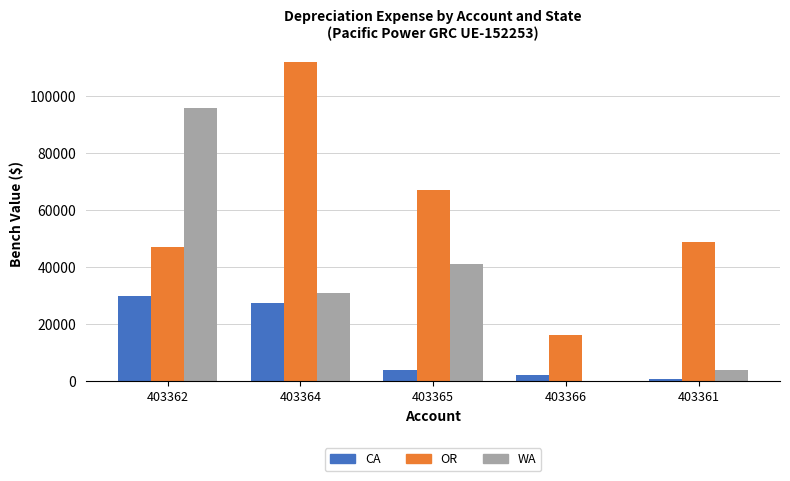

What are all the series names shown in the legend?

CA, OR, WA